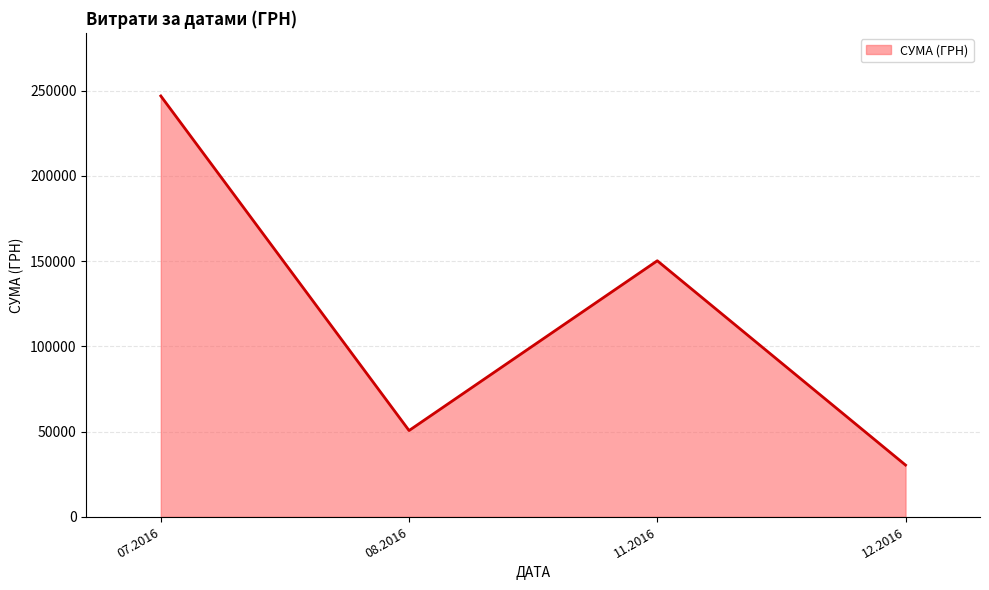

What is the difference between the maximum and minimum values?

216565.1